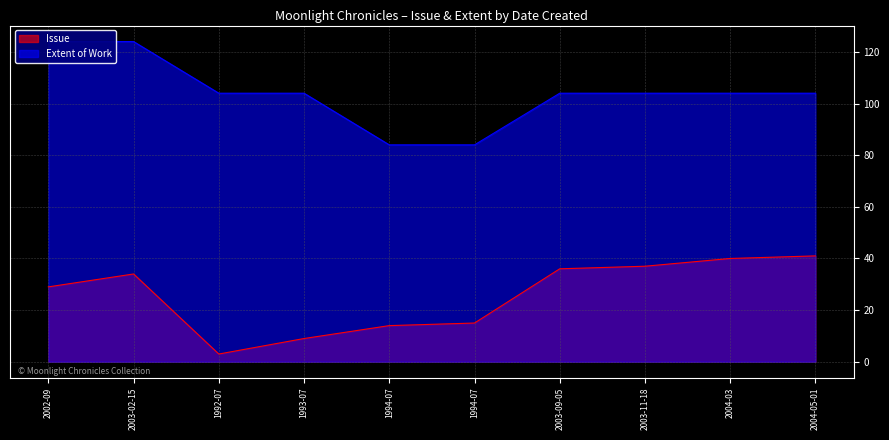

Which series has the widest spread of values?

Extent of Work